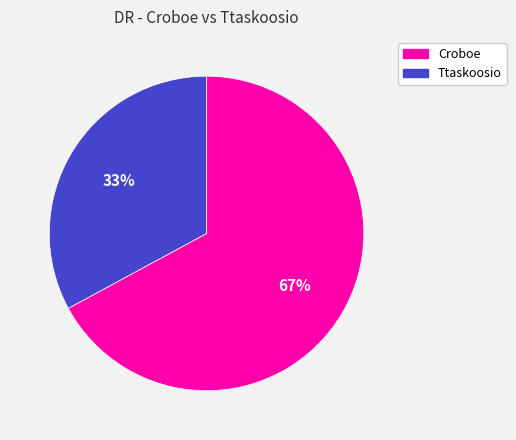

True or false: Croboe accounts for 60% of the total.

False